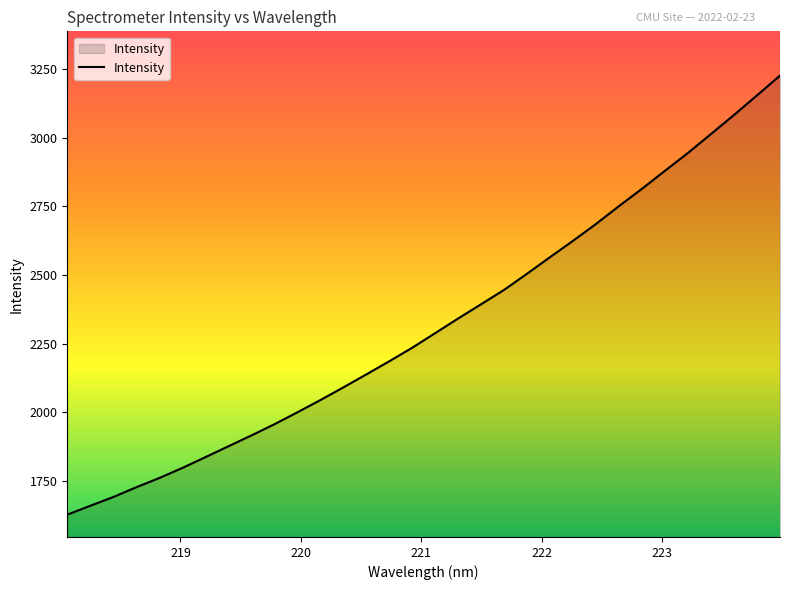

What is the sum of all values?

74254.1